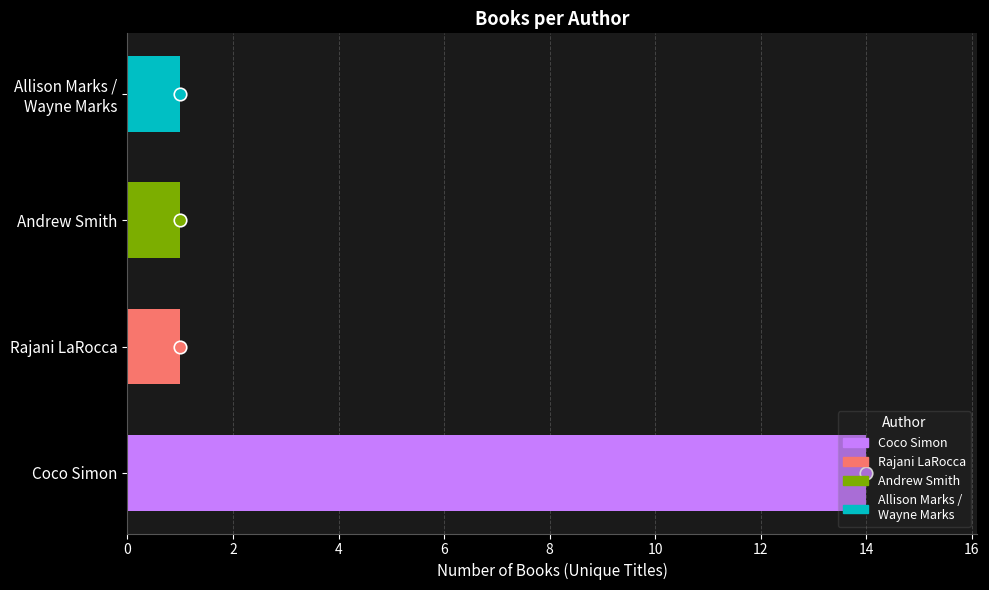

What is the sum of all values?

17